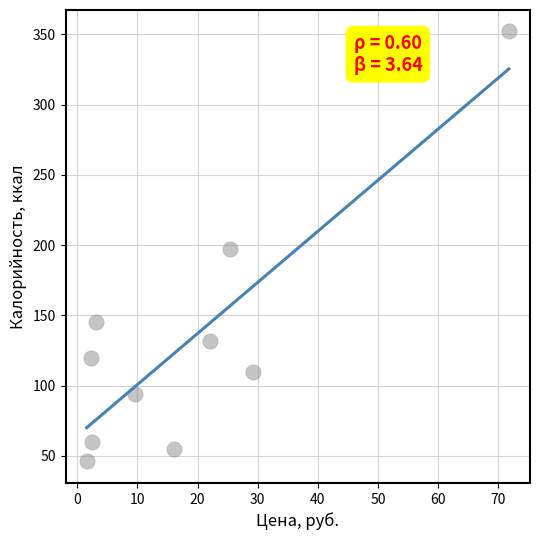

What is the average Y value?

131